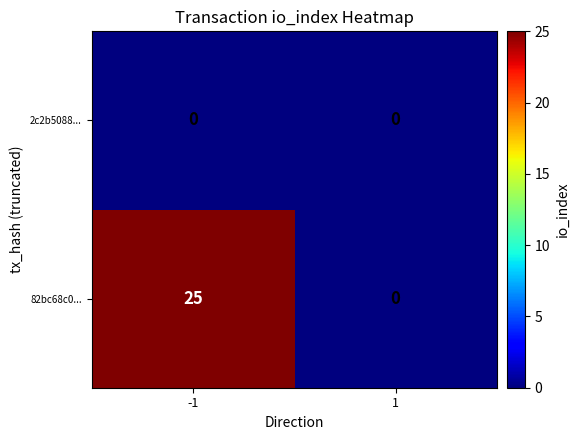

List the series in order of their peak value, highest first.

82bc68c0..., 2c2b5088...